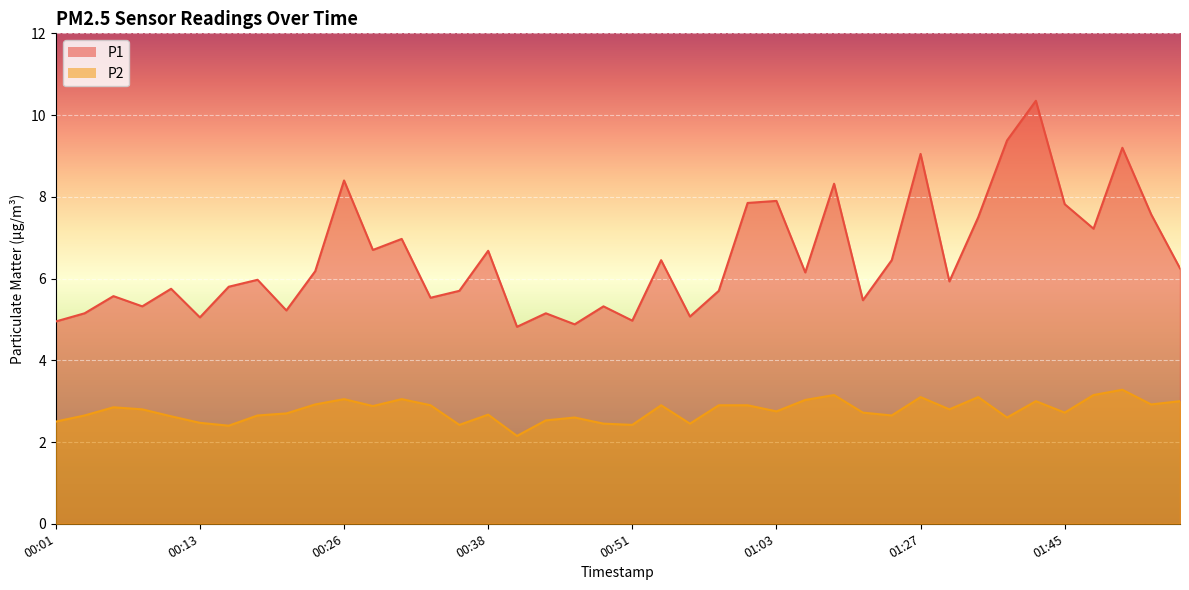

What is the label of the 35th point from the right?

00:13